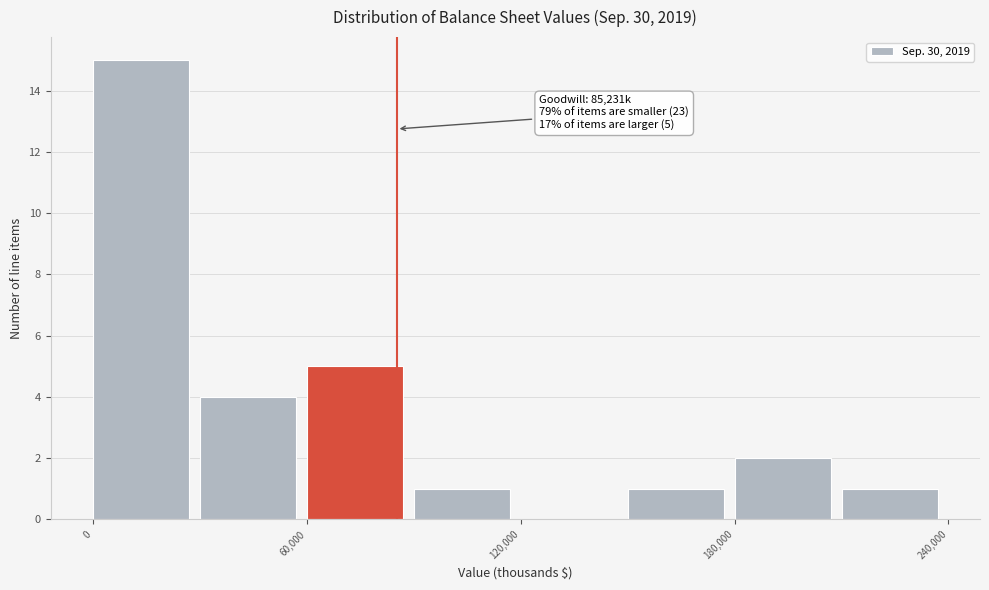

Around what value on the x-axis is the tallest bar? Give the approximate position of its centre, as read against the axis.

10000